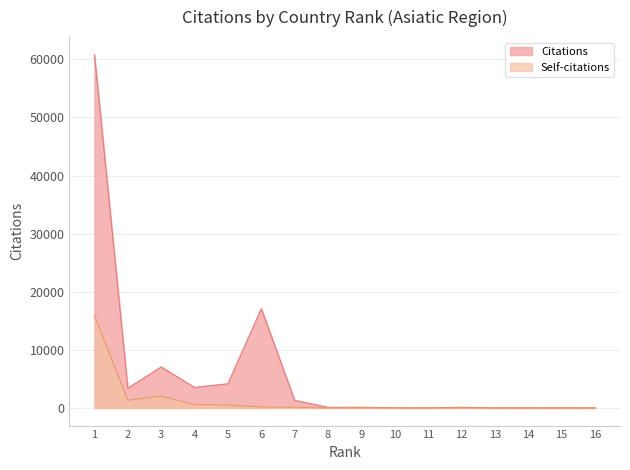

Which series has the largest total across all categories?

Citations